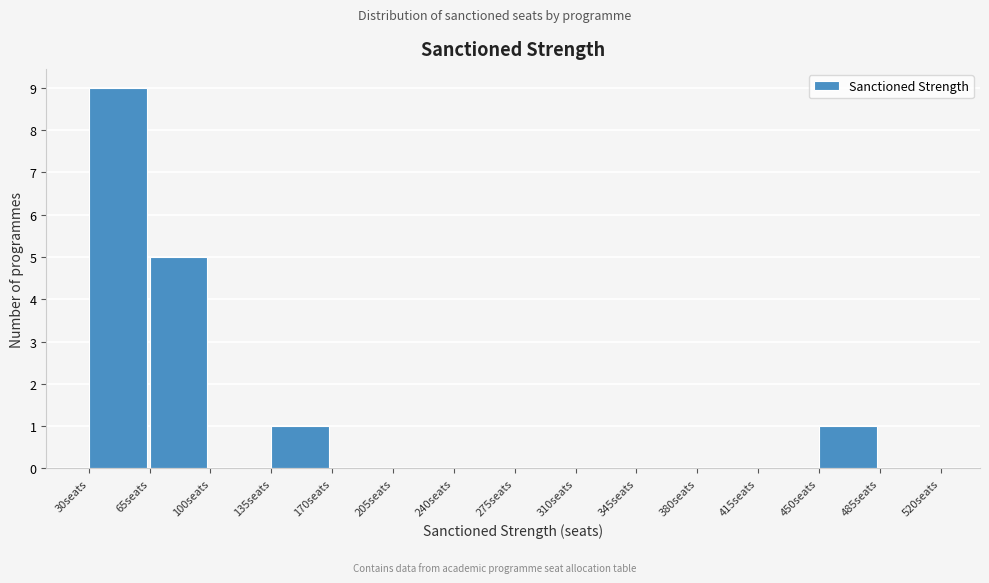

Which range on the x-axis has the tallest bar?

30 to 65